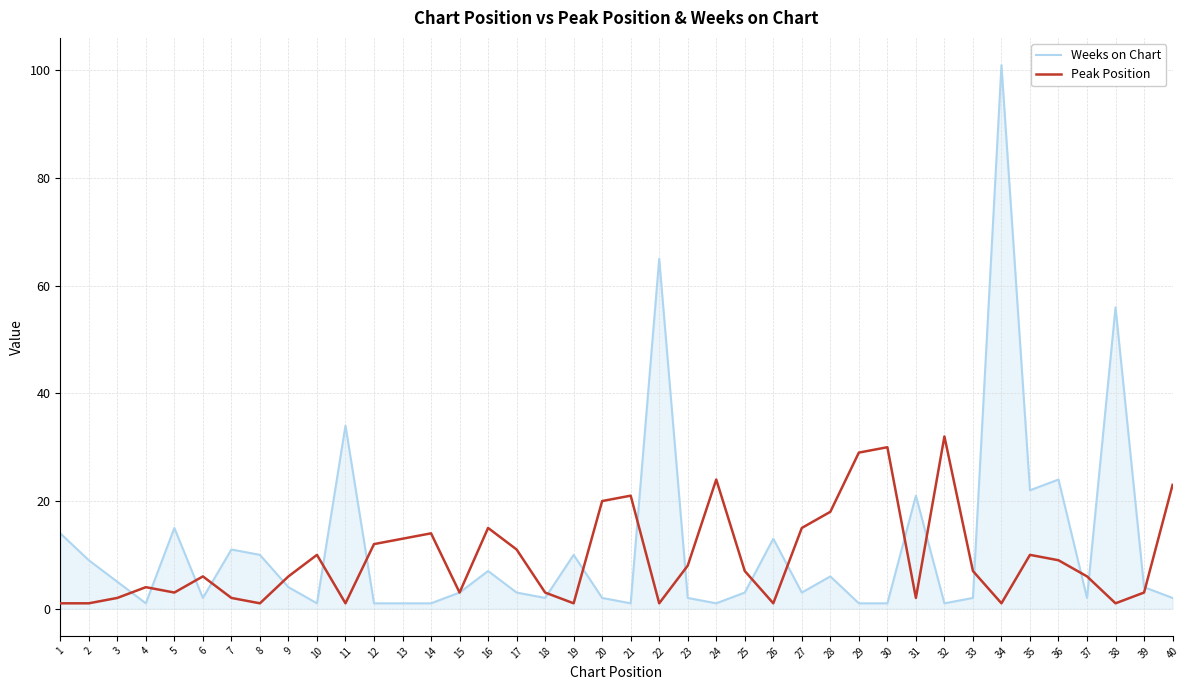

True or false: Peak Position has more than 0 interior local peaks.

True